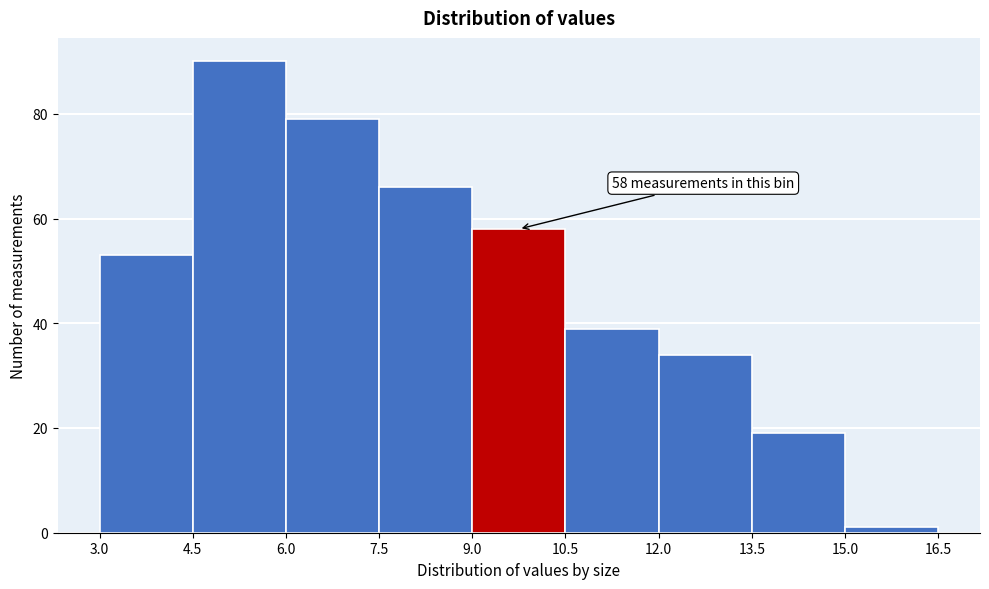

Over which range of the x-axis is the bar tallest?

4.5 to 6.0